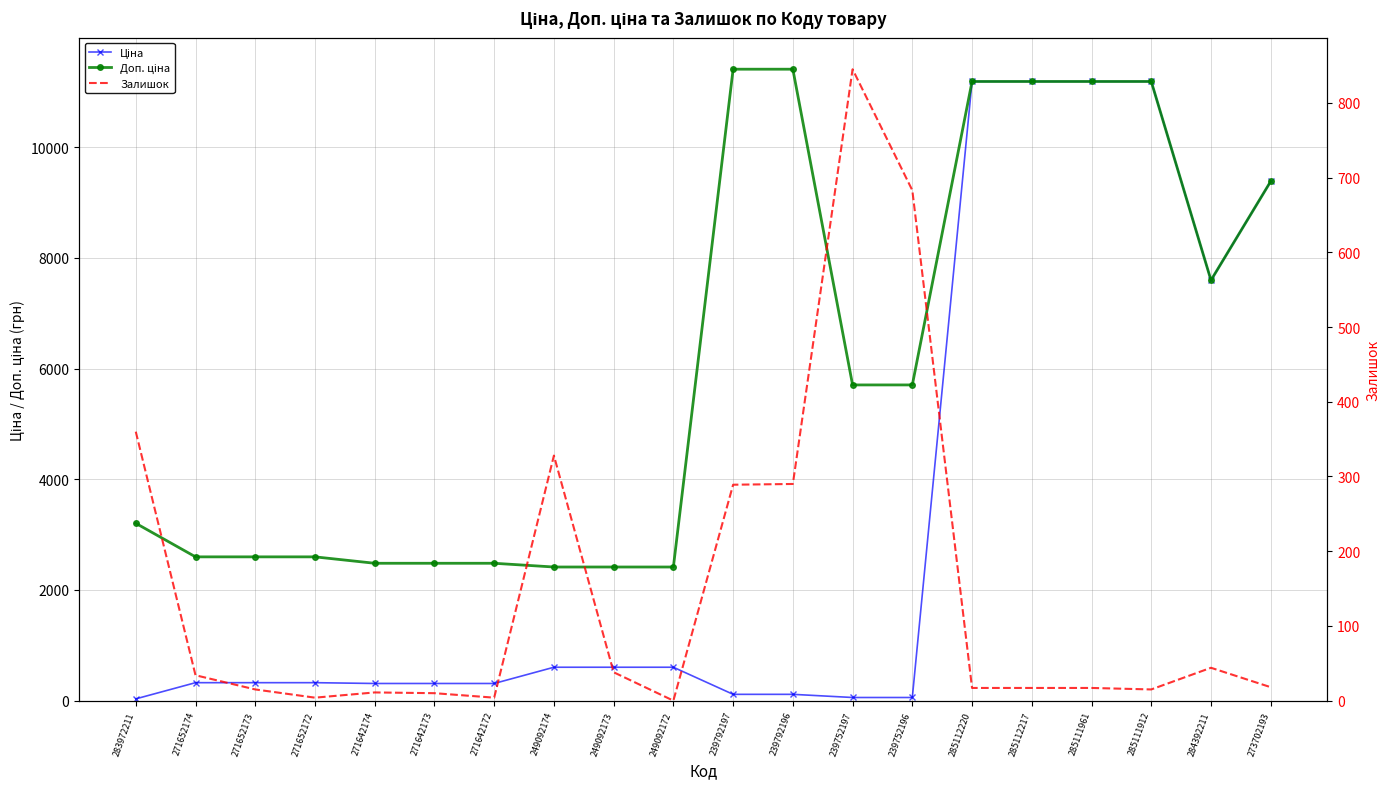

Is the value of Доп. ціна at 283972211 greater than the value of Залишок at 273702193?

Yes